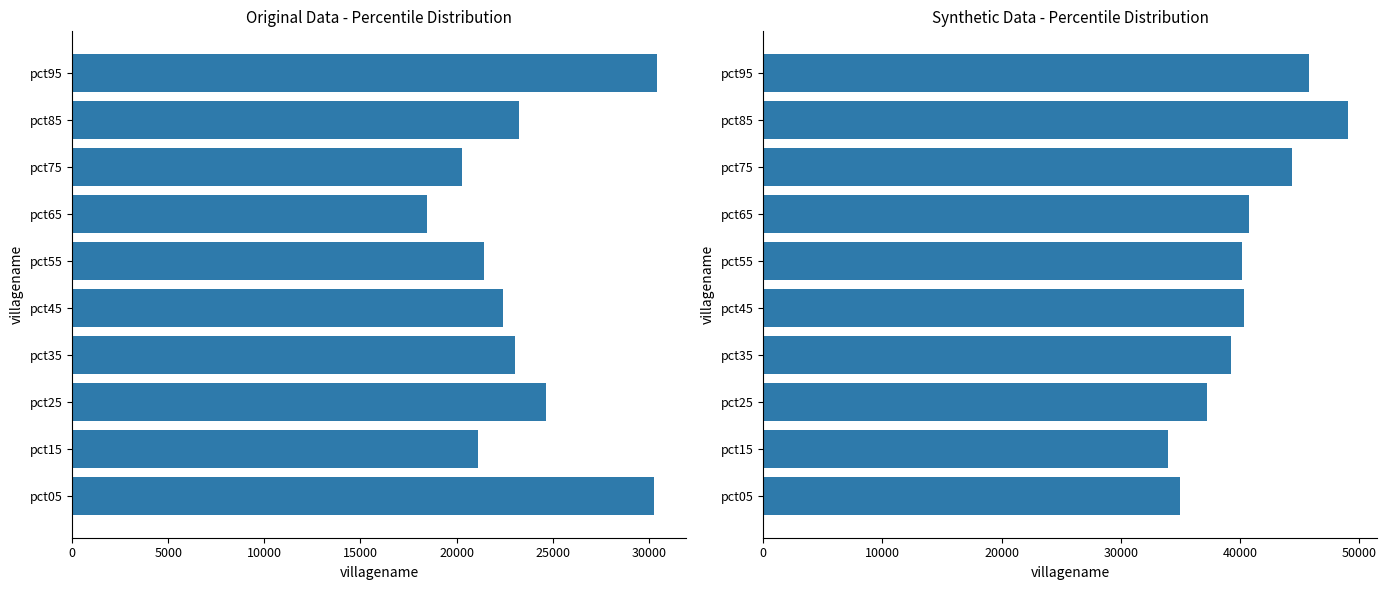

Reading left to right, transcribe all the data shown in this chart.

Jan+Feb+Mar: 30272.8	21103.5	24662.6	23038.0	22390.6	21427.7	18461.4	20271.9	23273.4	30423.6
Apr+May+Jun: 34962.0	33999.7	37231.3	39236.0	40339.5	40180.2	40770.4	44393.0	49093.2	45774.1